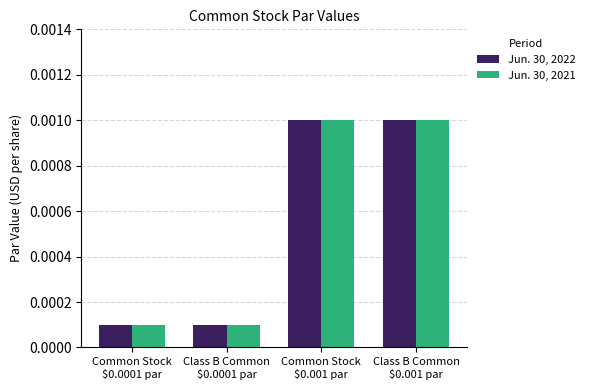

At how many categories does at least one series exceed 0?

4